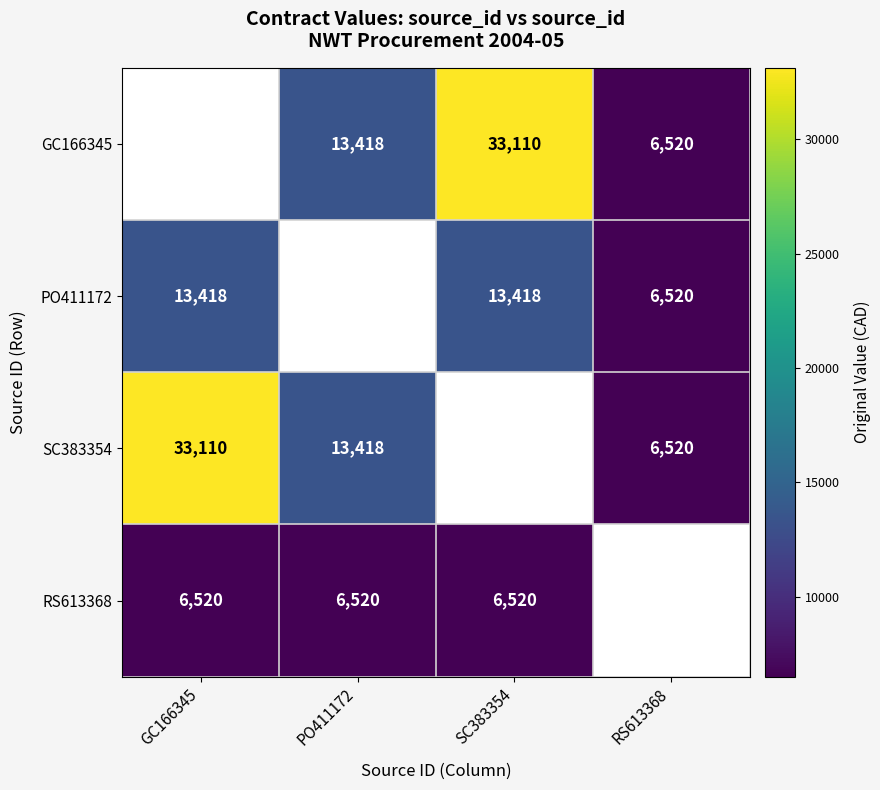

How many series are shown in this chart?

4